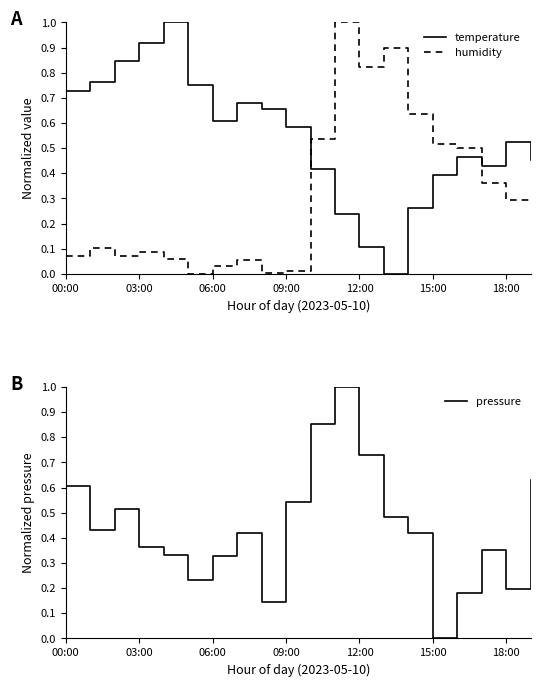

At which label is pressure closest to 0?

15:00